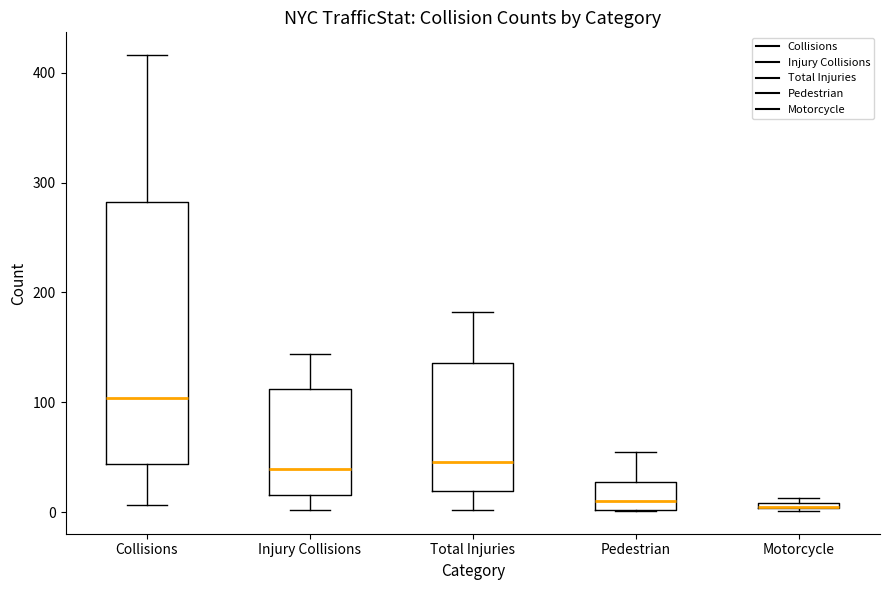

Where does the lower whisker of the box for Injury Collisions end on the y-axis? The values are not printed on the chart, so give them approximately, as read against the axis.

0